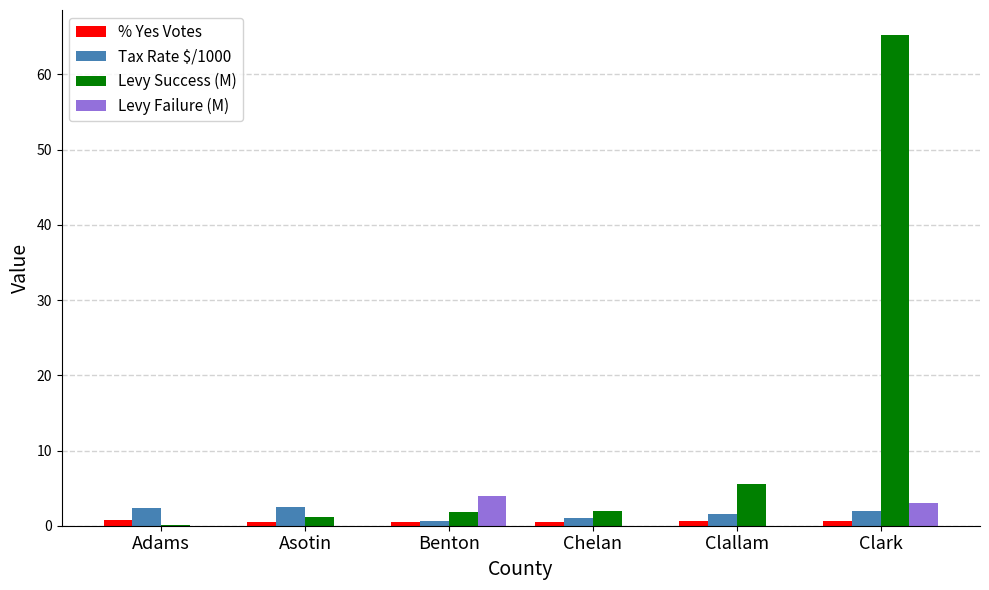

Which category has the highest value across all series?

Clark